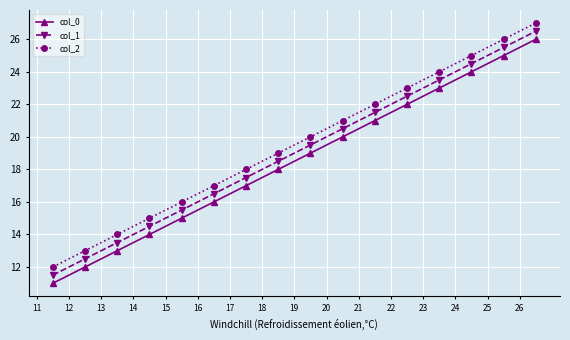

How many values in the col_1 series are below 19?

8